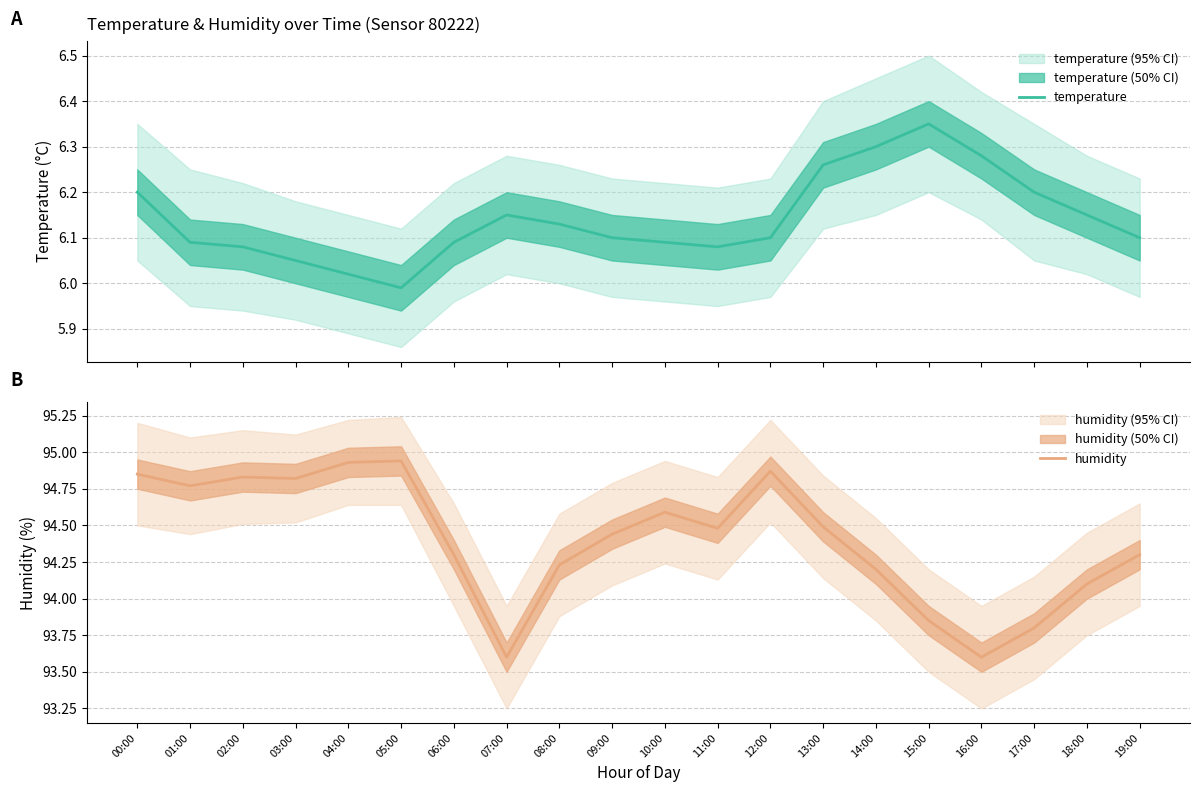

What is the average value of the temperature series?

6.1